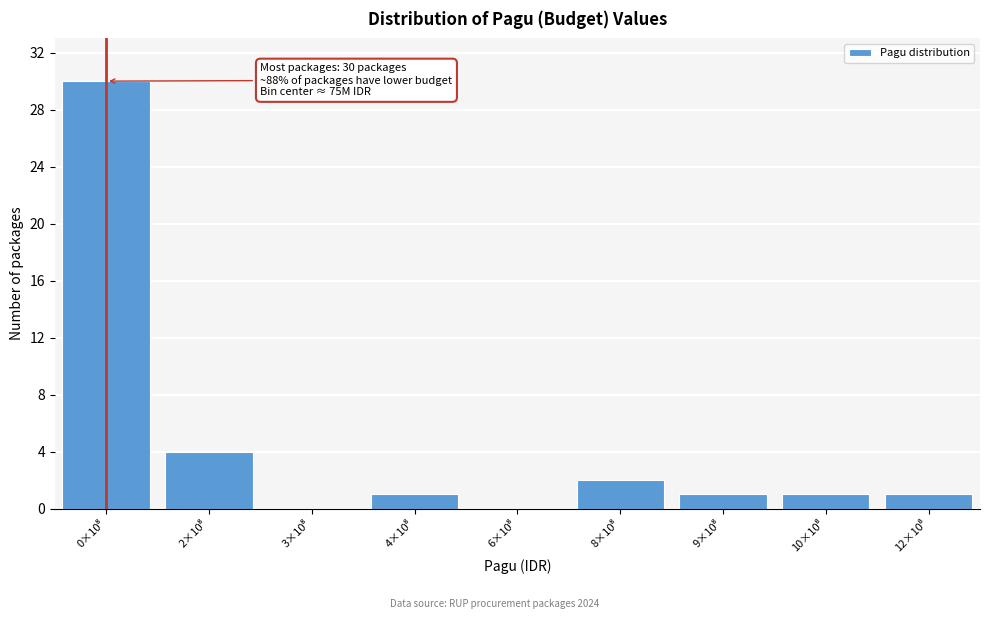

What is the sum of all values?

40